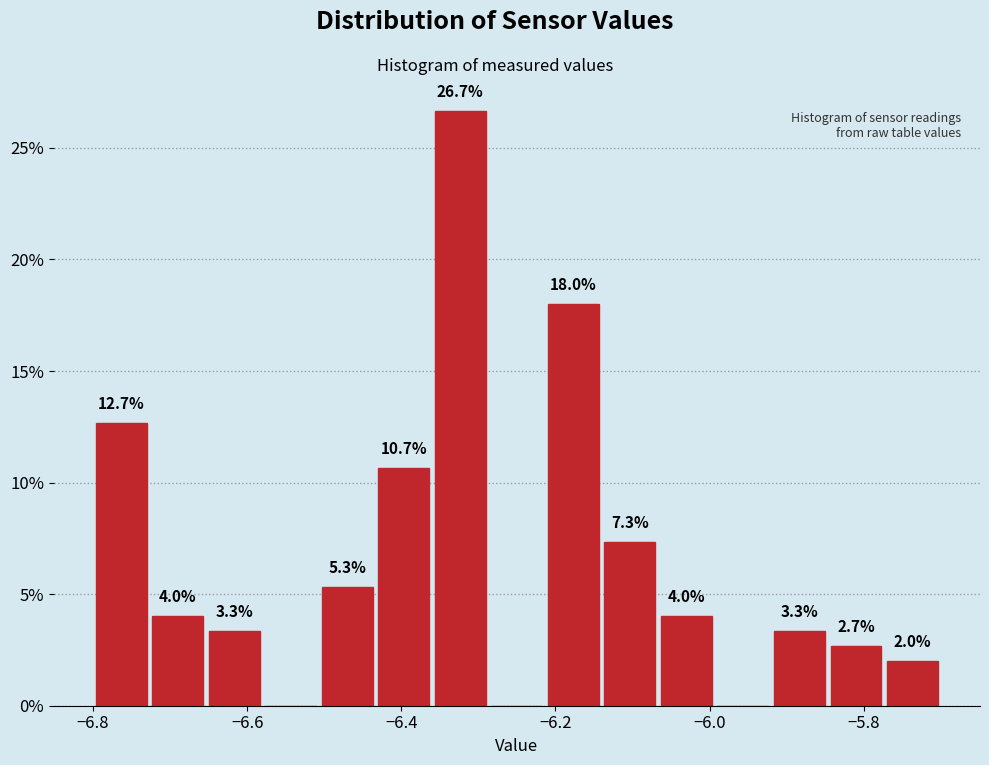

Around what value on the x-axis is the tallest bar? Give the approximate position of its centre, as read against the axis.

-6.32